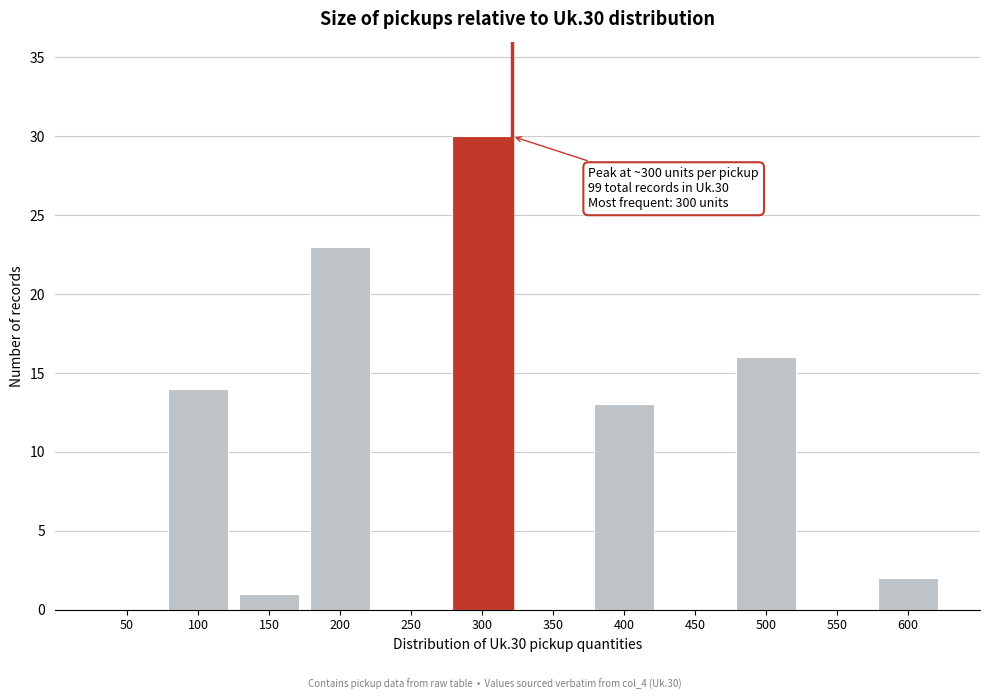

Reading left to right, extract all data points from this chart.

50=0	100=14	150=1	200=23	250=0	300=30	350=0	400=13	450=0	500=16	550=0	600=2